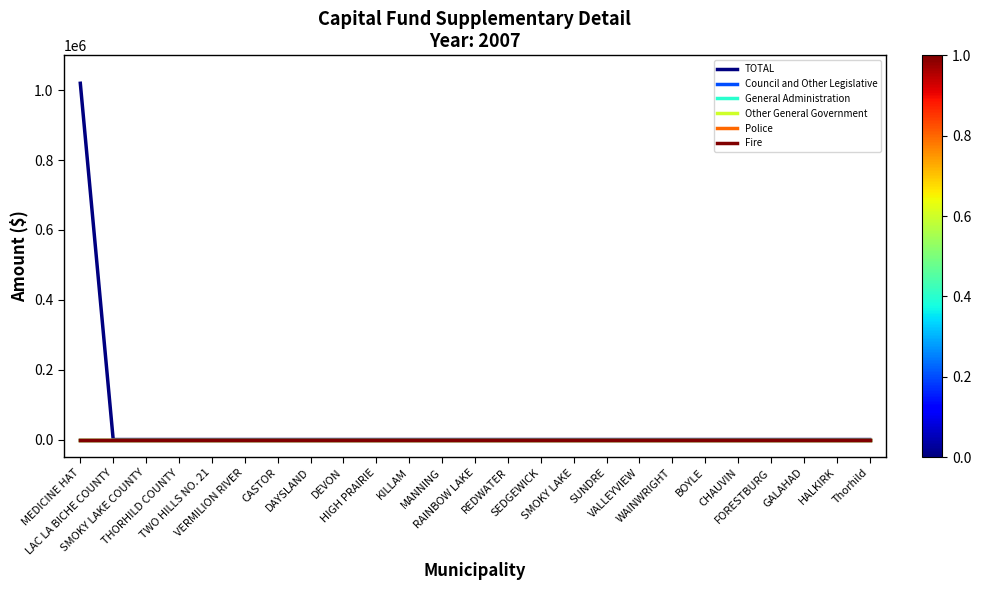

Reading right to left, transcribe all the data shown in this chart.

TOTAL: 0	0	0	0	0	0	0	0	0	0	0	0	0	0	0	0	0	0	0	0	0	0	0	0	1020000
Council and Other Legislative: 0	0	0	0	0	0	0	0	0	0	0	0	0	0	0	0	0	0	0	0	0	0	0	0	0
General Administration: 0	0	0	0	0	0	0	0	0	0	0	0	0	0	0	0	0	0	0	0	0	0	0	0	0
Other General Government: 0	0	0	0	0	0	0	0	0	0	0	0	0	0	0	0	0	0	0	0	0	0	0	0	0
Police: 0	0	0	0	0	0	0	0	0	0	0	0	0	0	0	0	0	0	0	0	0	0	0	0	0
Fire: 0	0	0	0	0	0	0	0	0	0	0	0	0	0	0	0	0	0	0	0	0	0	0	0	0